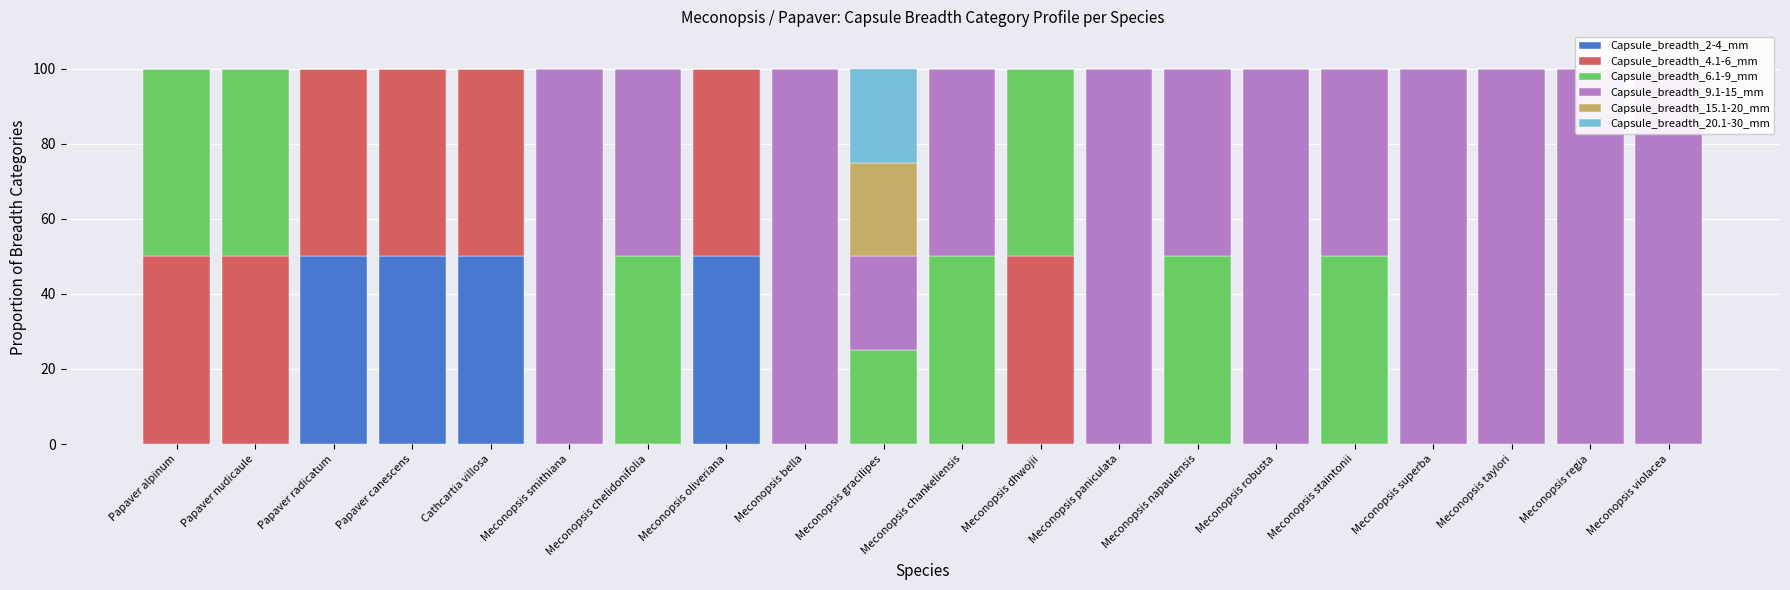

At which category is the sum across all series the highest?

Papaver alpinum